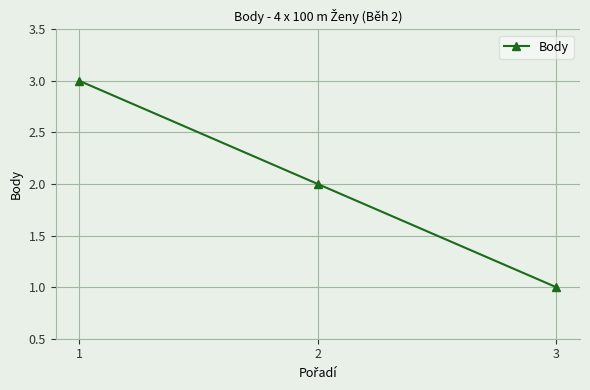

Approximately how many times larger is the value at 1 compared to 2?

1.5